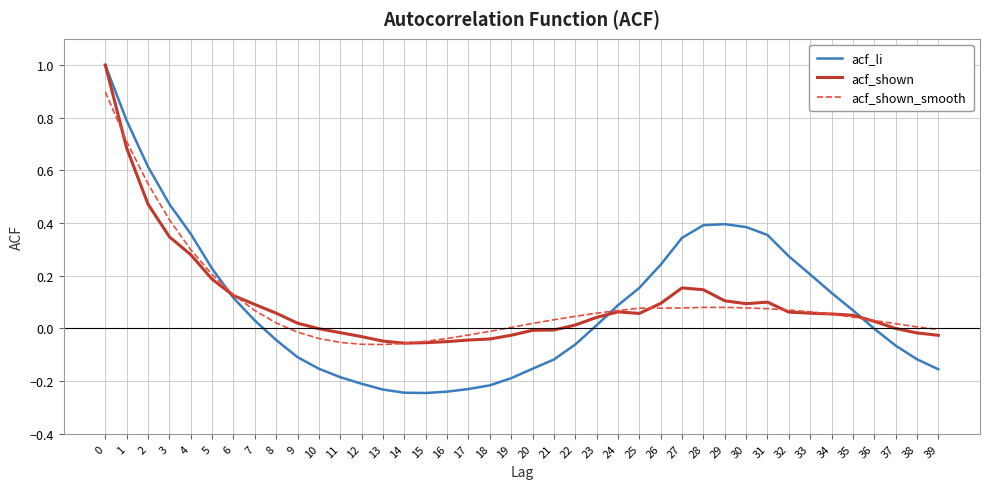

Which series has the largest range (max minus min)?

acf_li